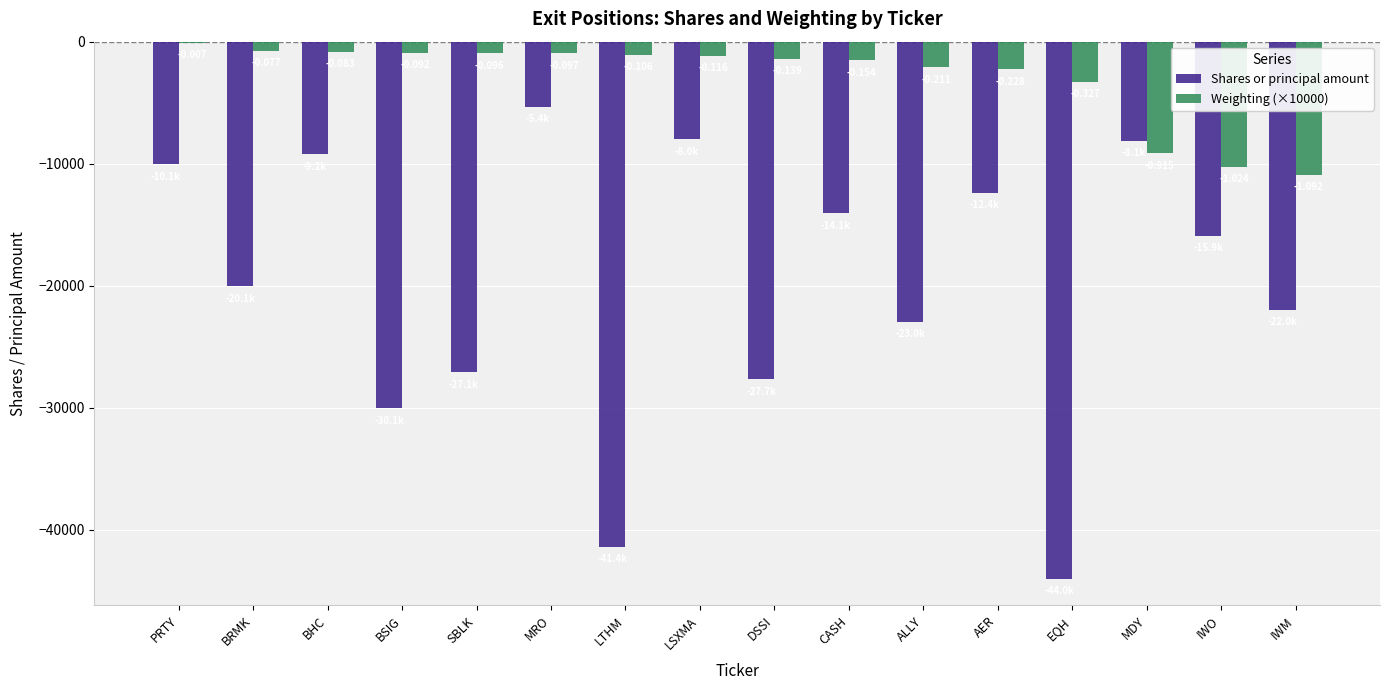

Does the chart contain stacked bars?

No